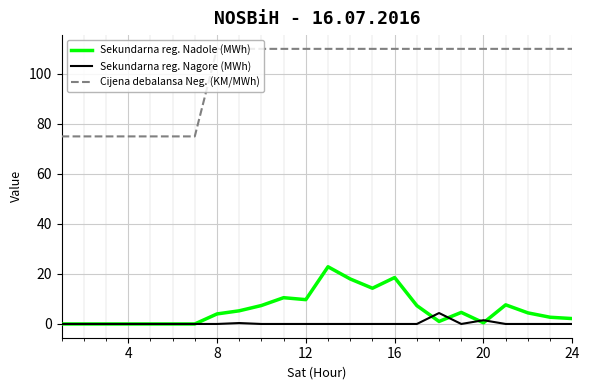

What is the minimum value for Cijena debalansa Neg. (KM/MWh)?

75.0